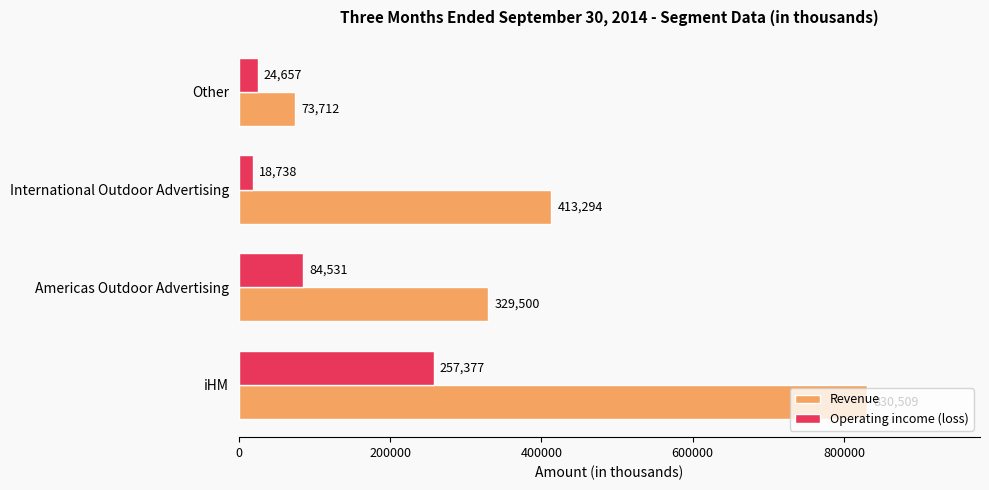

Rank the series by their maximum value, from highest to lowest.

Revenue, Operating income (loss)